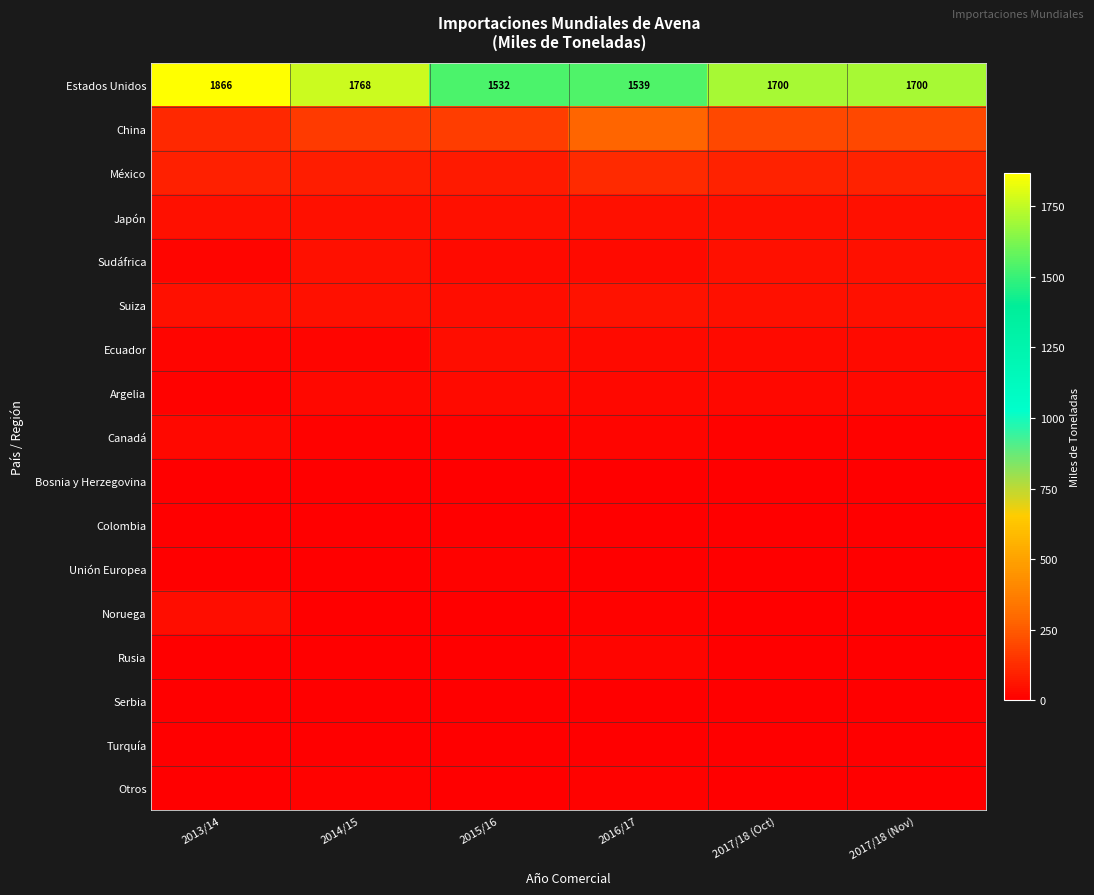

The Estados Unidos series shows 2534 at 2017/18 (Oct). True or false?

False